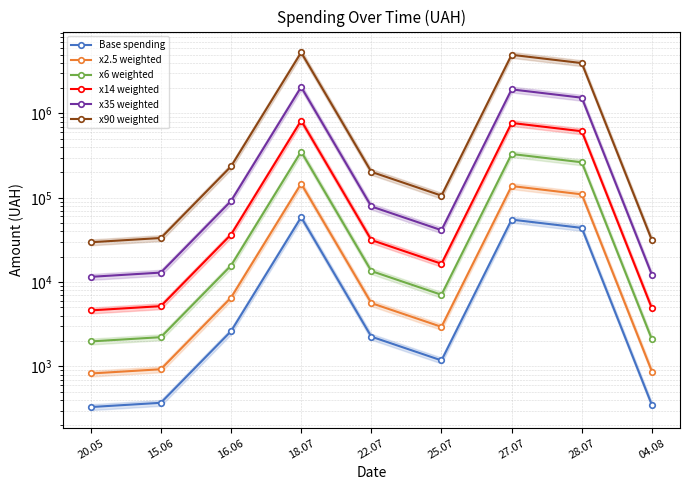

At how many categories does at least one series exceed 1733112?

3